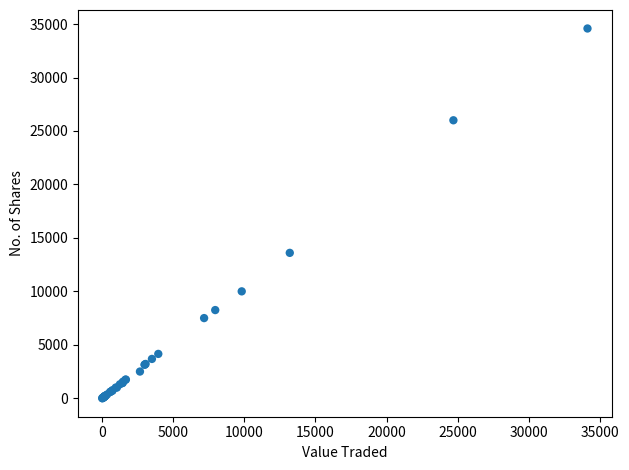

What Y value in the scatter plot is closest to 17294?

13600